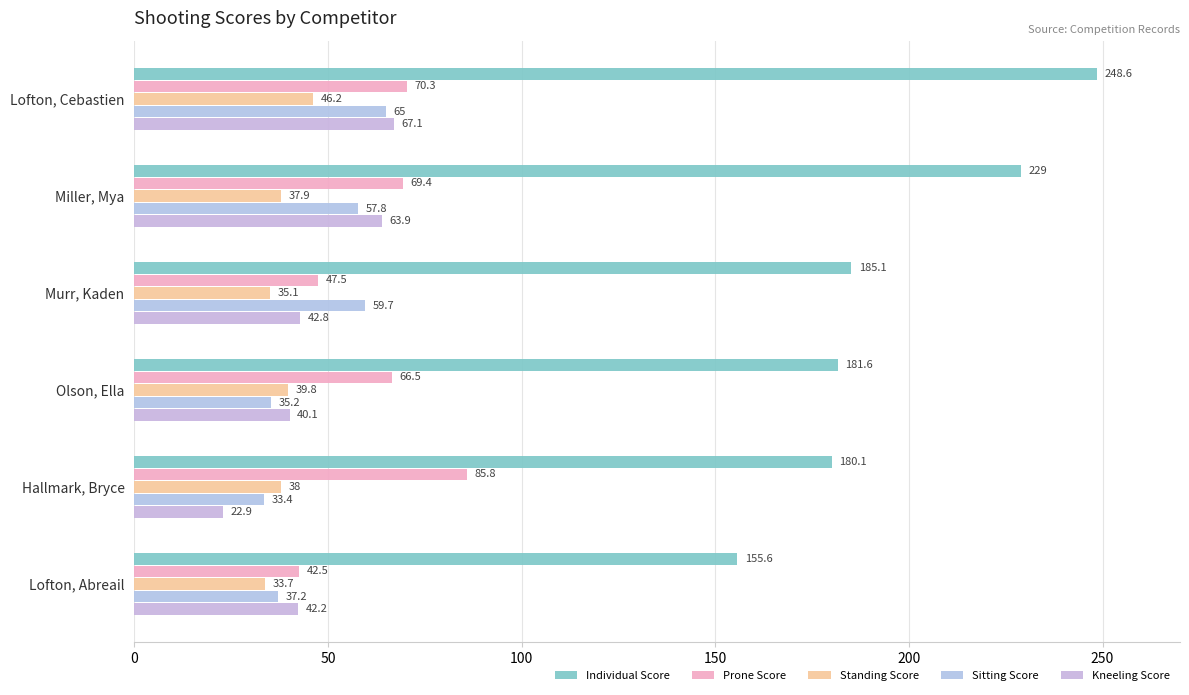

Which series has the largest range (max minus min)?

Individual Score